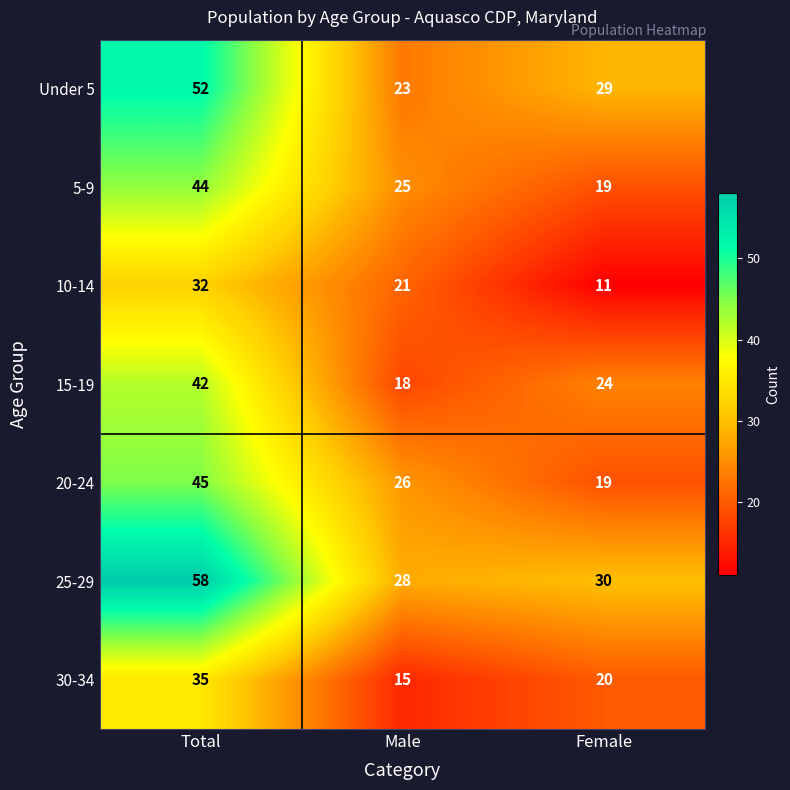

At which label does 25-29 reach its peak?

Total